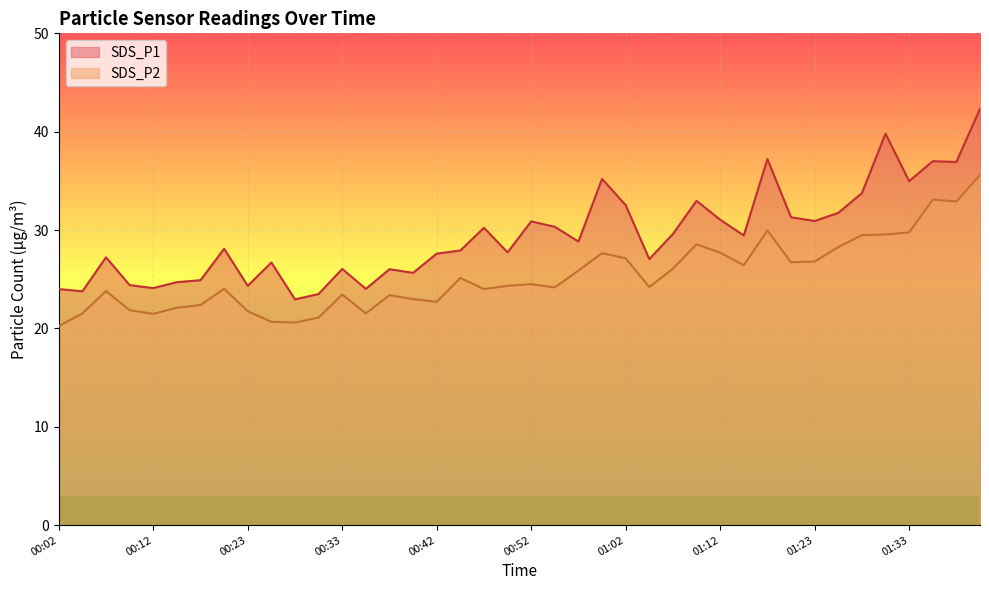

The SDS_P2 series shows 45.6 at 01:18. True or false?

False